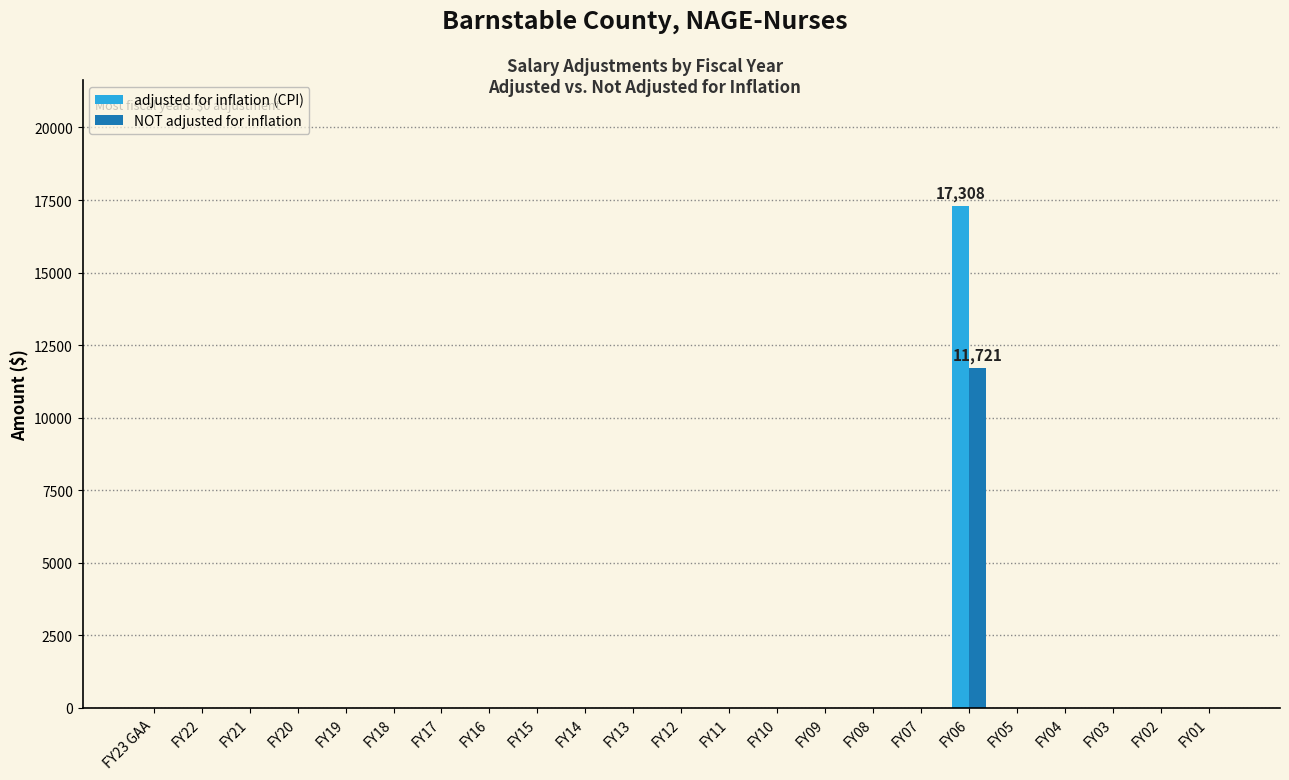

What is the sum of all adjusted for inflation (CPI) values?

17308